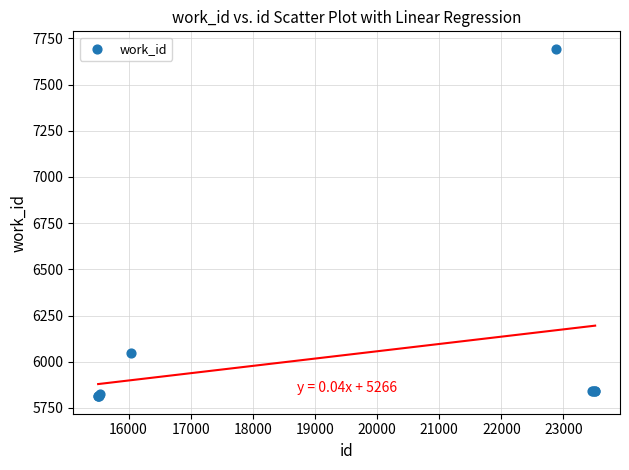

What Y value in the scatter plot is closest to 6753?

6046